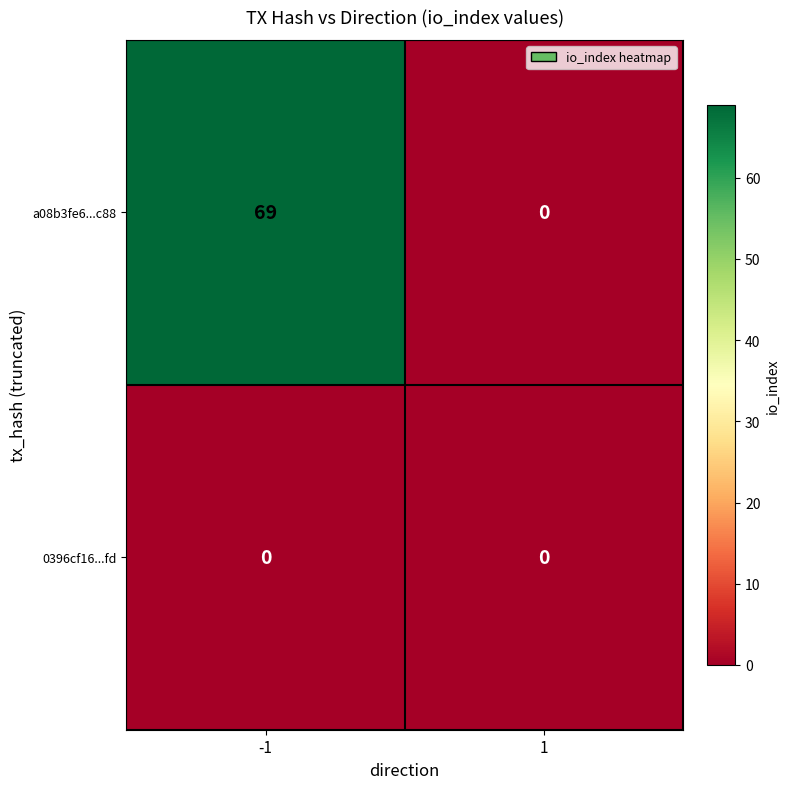

Read the a08b3fe6...c88 value at -1.

69